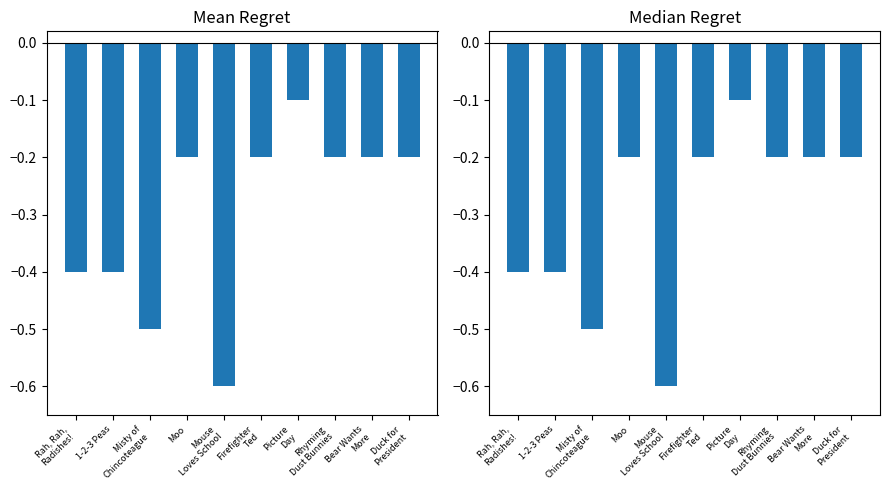

Rank the series by their maximum value, from lowest to highest.

Key Count, Format Count